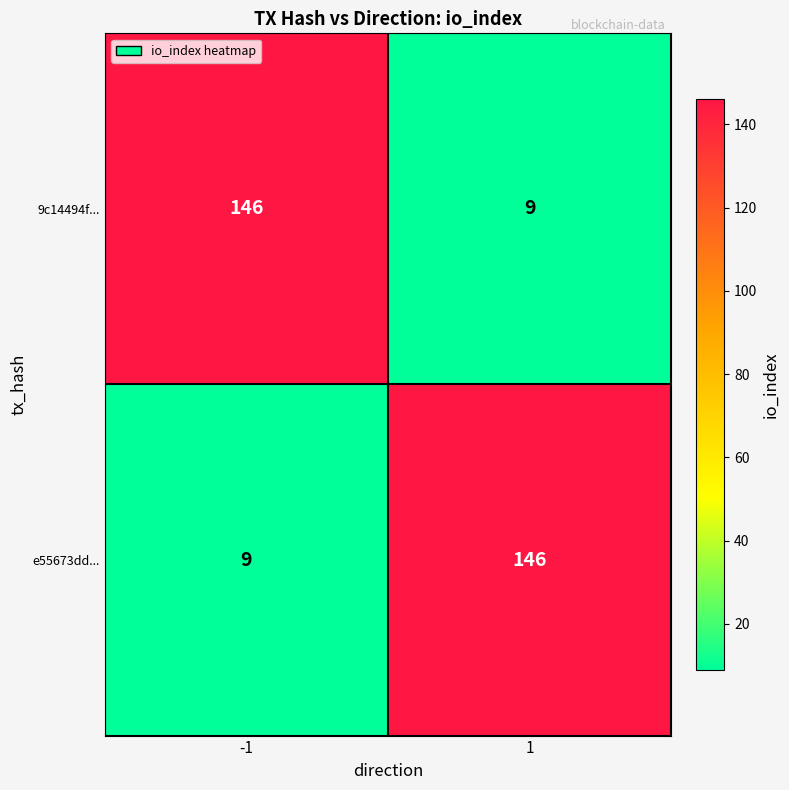

What is the maximum value for e55673dd...?

146